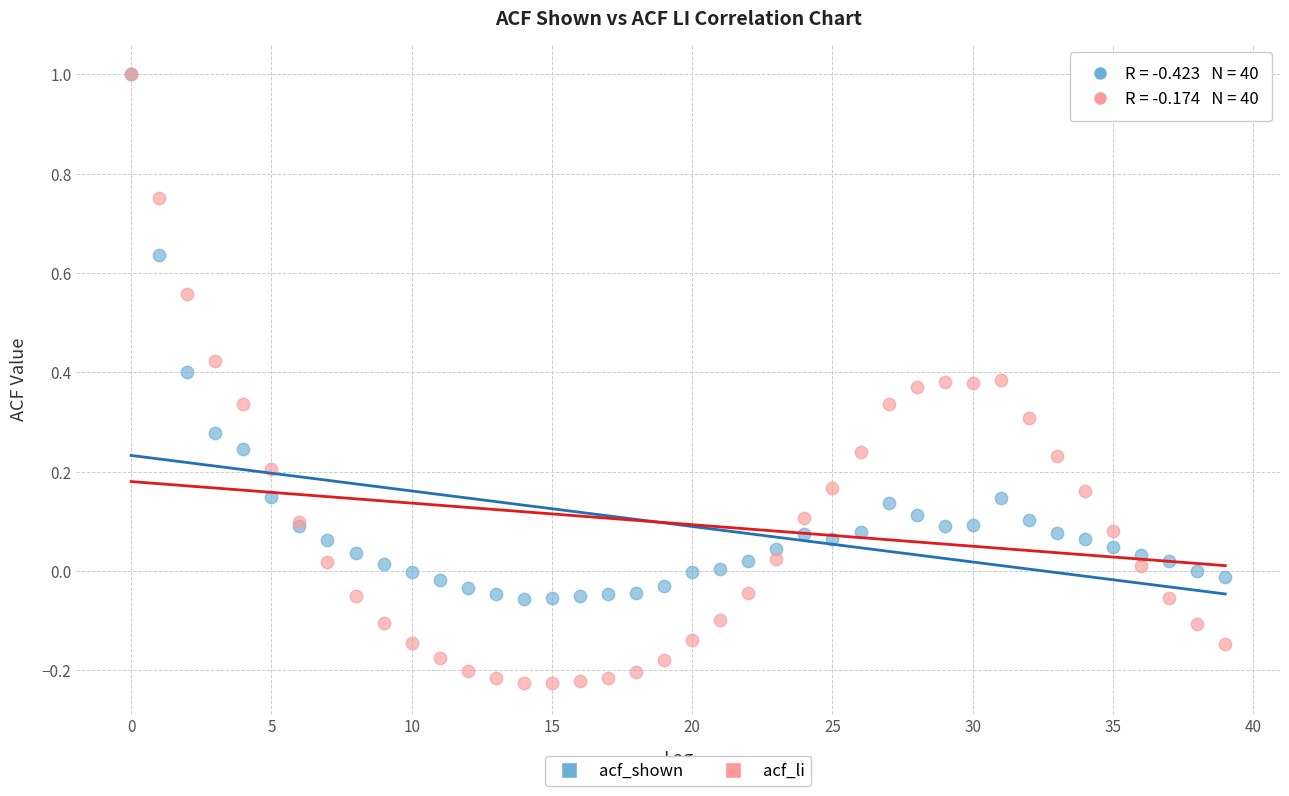

Which series has the largest Y range (max minus min)?

acf_li